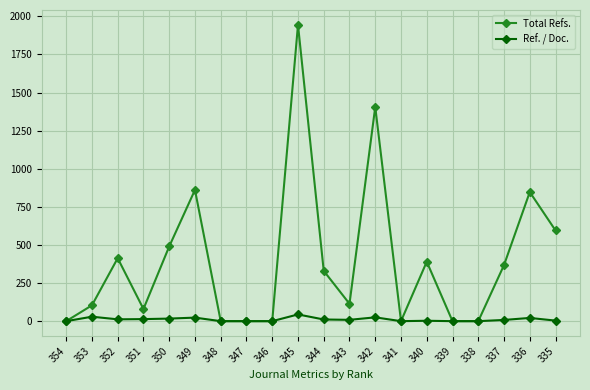

List the series in order of their overall mean, highest first.

Total Refs., Ref. / Doc.